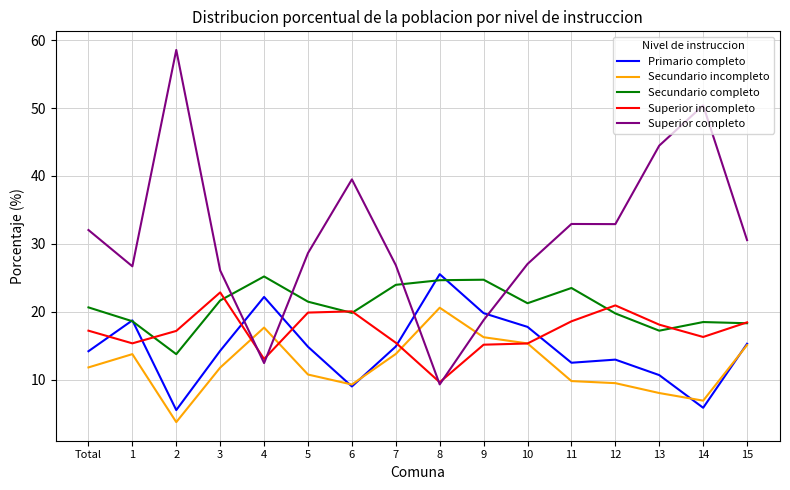

True or false: Superior completo has a value of 7.7 at 9.

False